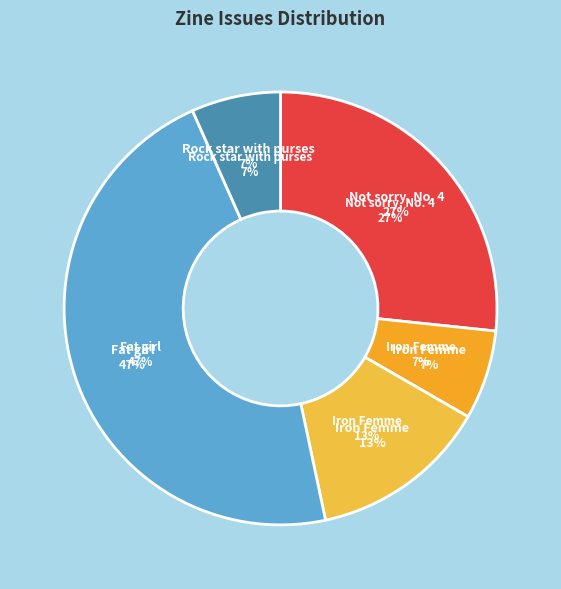

To the nearest percent, what is the difference between the Fat girl (5240) and Iron Femme (3377) slice percentages?

33%